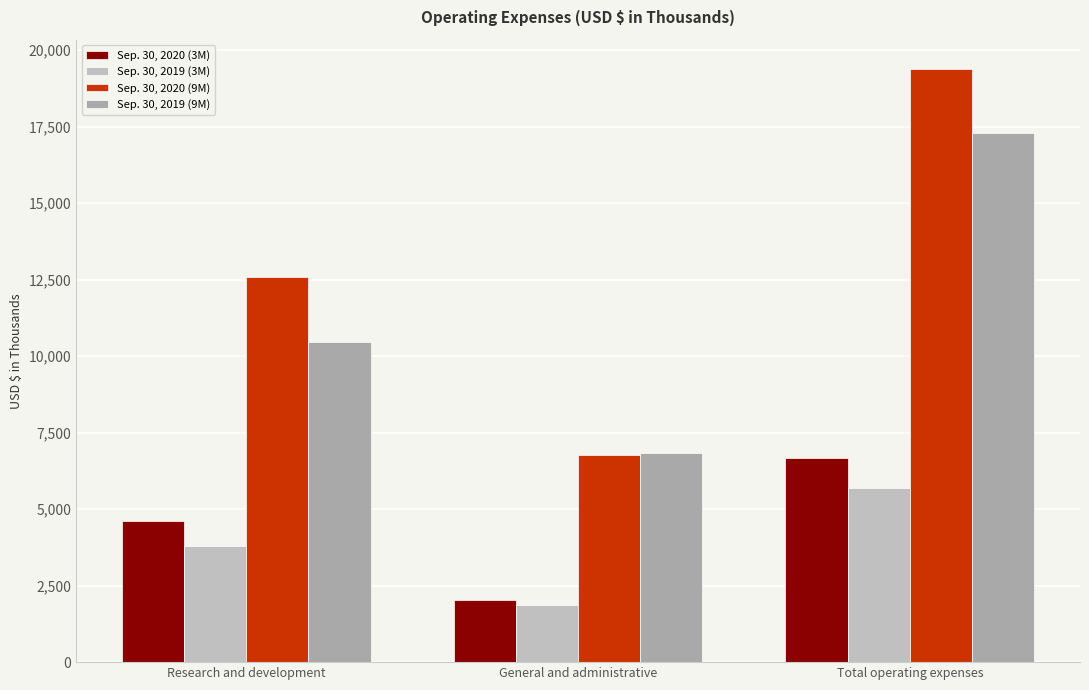

Reading left to right, extract all data points from this chart.

Sep. 30, 2020 (3M): Research and development=4616	General and administrative=2044	Total operating expenses=6660
Sep. 30, 2019 (3M): Research and development=3799	General and administrative=1883	Total operating expenses=5682
Sep. 30, 2020 (9M): Research and development=12593	General and administrative=6780	Total operating expenses=19373
Sep. 30, 2019 (9M): Research and development=10458	General and administrative=6836	Total operating expenses=17294